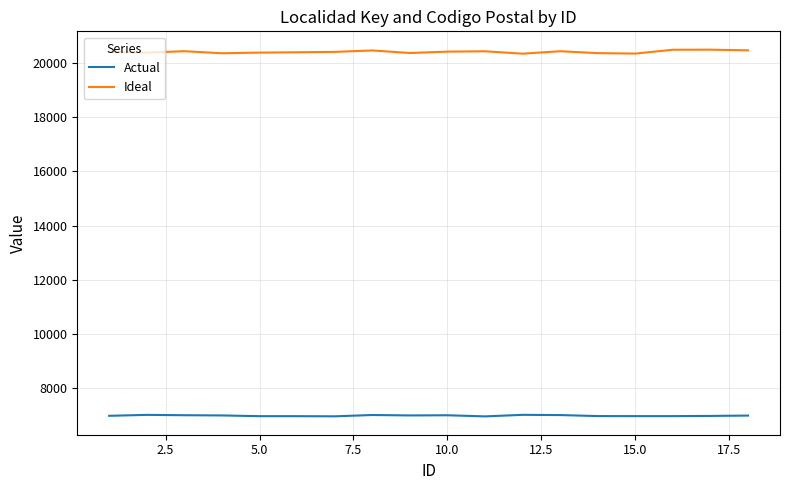

What is the highest value of the Actual series?

7029.2